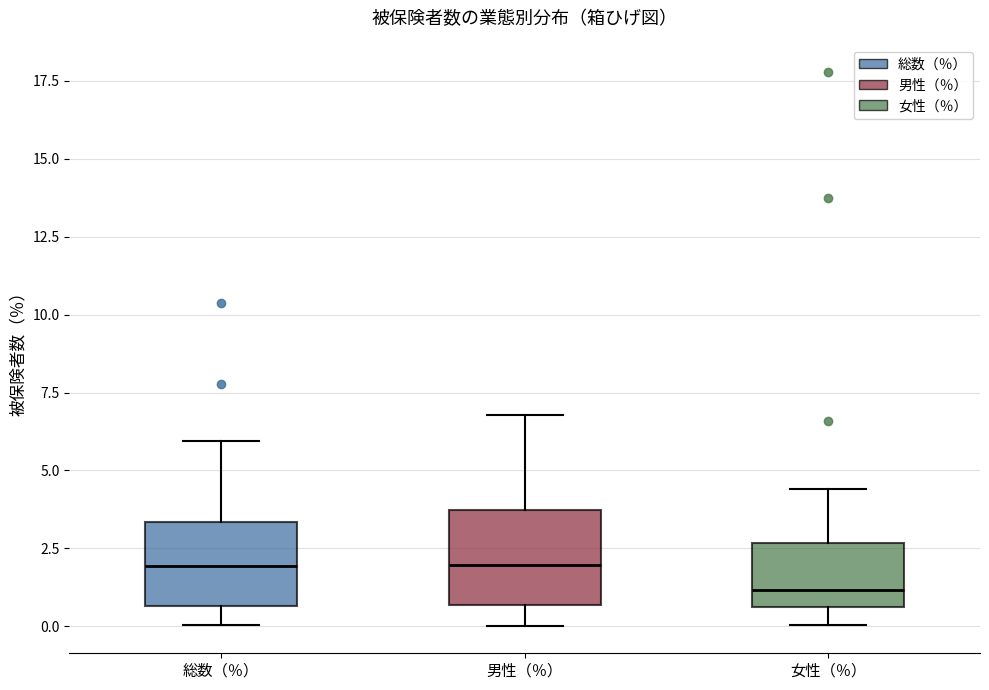

Reading left to right, read every box against the y-axis: the position of its median line, the range the box covers, and the ends of its whiskers. The values are not printed on the chart, so give them approximately, as read against the axis.

総数（％）: median 2.0, box 0.5 to 3.5, whiskers 0.0 to 6.0
男性（％）: median 2.0, box 0.5 to 3.5, whiskers 0.0 to 7.0
女性（％）: median 1.0, box 0.5 to 2.5, whiskers 0.0 to 4.5